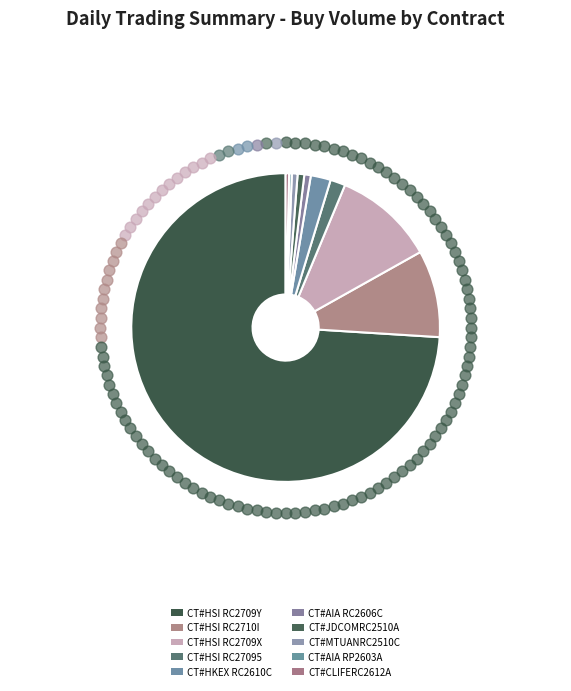

Is it true that CT#HSI RC2709X is 1% of the pie?

False